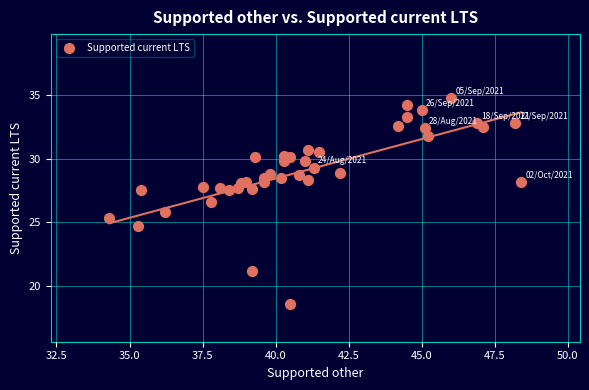

What is the range of Y values (max minus min)?

16.2